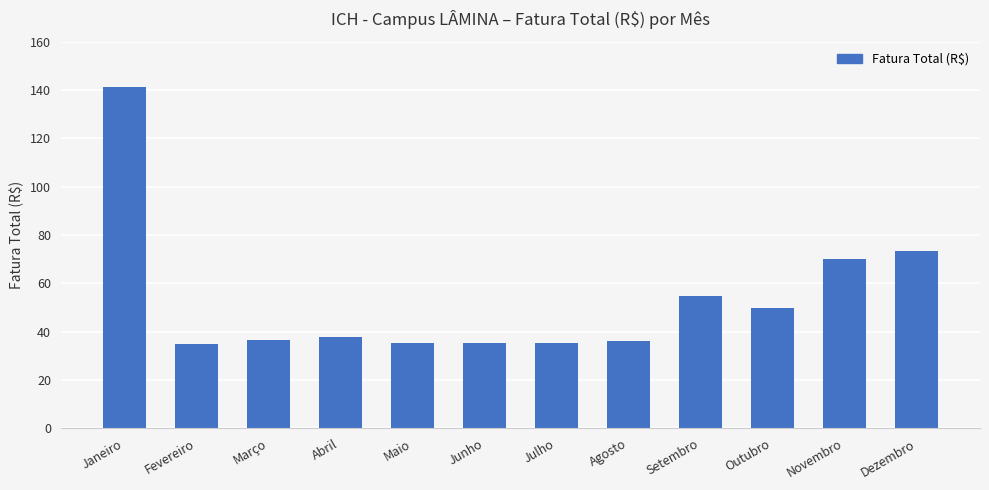

What is the maximum value shown in the chart?

141.1